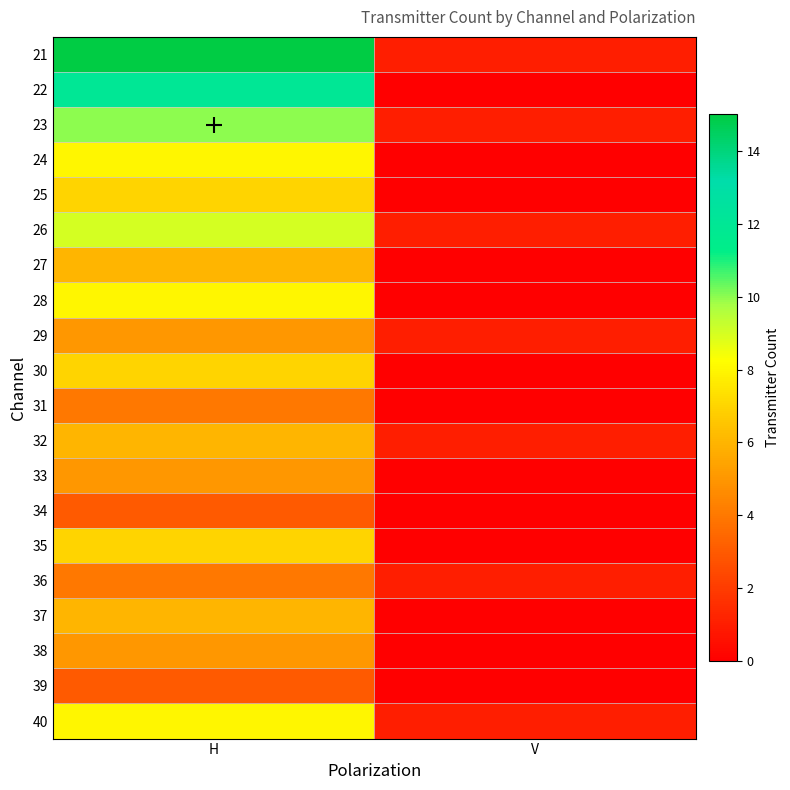

Reading left to right, extract all data points from this chart.

21: H=15	V=1
22: H=12	V=0
23: H=10	V=1
24: H=8	V=0
25: H=7	V=0
26: H=9	V=1
27: H=6	V=0
28: H=8	V=0
29: H=5	V=1
30: H=7	V=0
31: H=4	V=0
32: H=6	V=1
33: H=5	V=0
34: H=3	V=0
35: H=7	V=0
36: H=4	V=1
37: H=6	V=0
38: H=5	V=0
39: H=3	V=0
40: H=8	V=1